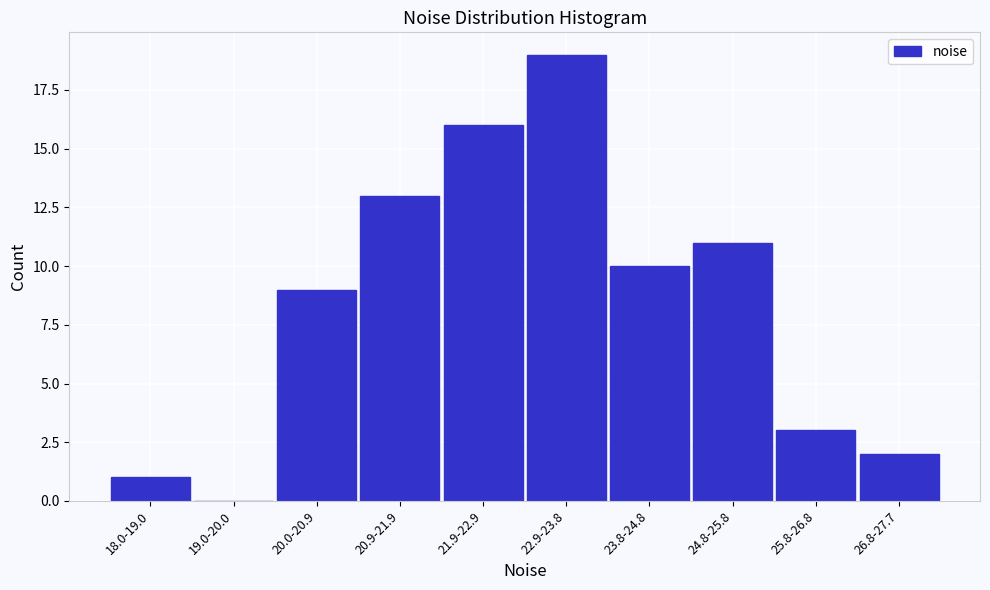

Reading left to right, what are all the values shown in this chart?

18.0-19.0=1	19.0-20.0=0	20.0-20.9=9	20.9-21.9=13	21.9-22.9=16	22.9-23.8=19	23.8-24.8=10	24.8-25.8=11	25.8-26.8=3	26.8-27.7=2